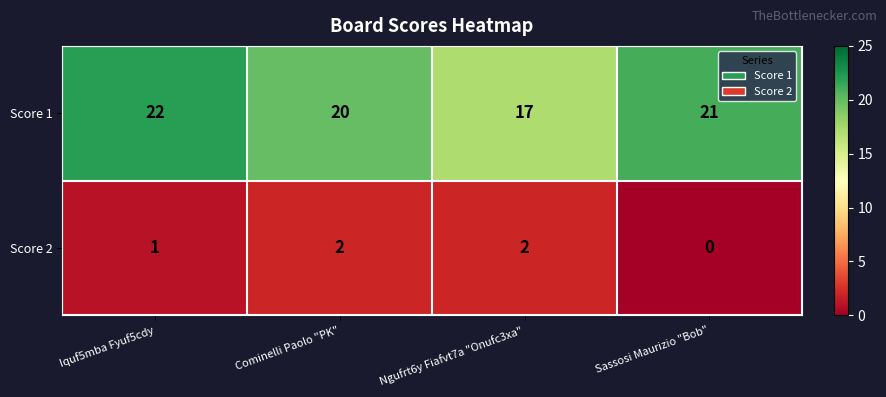

What is the sum of all Score 1 values?

80